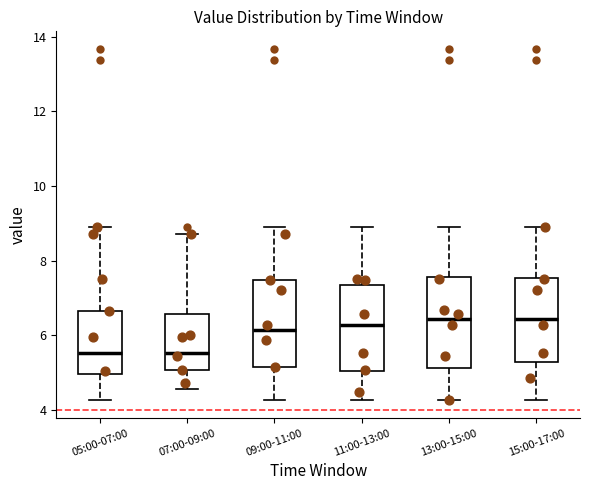

Reading left to right, transcribe this box plot: for each box, give where its median line is, the range the box spans, and where its two whiskers end, as read against the y-axis. The values are not printed on the chart, so give them approximately, as read against the axis.

05:00-07:00: median 5.6, box 5.0 to 6.6, whiskers 4.2 to 8.8
07:00-09:00: median 5.6, box 5.0 to 6.6, whiskers 4.6 to 8.8
09:00-11:00: median 6.2, box 5.2 to 7.4, whiskers 4.2 to 8.8
11:00-13:00: median 6.2, box 5.0 to 7.4, whiskers 4.2 to 8.8
13:00-15:00: median 6.4, box 5.2 to 7.6, whiskers 4.2 to 8.8
15:00-17:00: median 6.4, box 5.2 to 7.6, whiskers 4.2 to 8.8